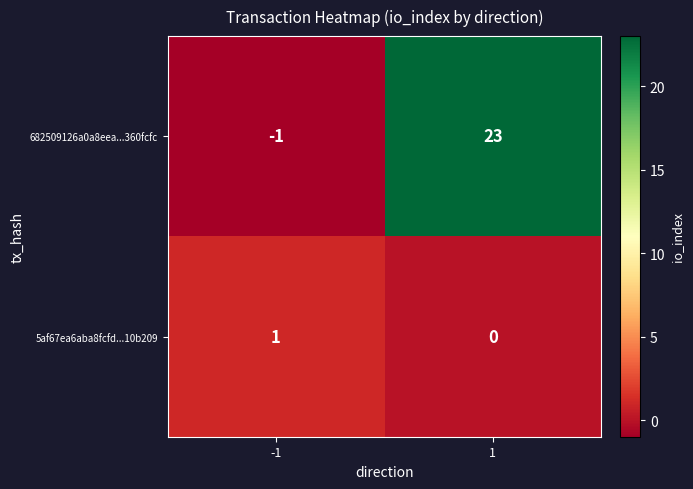

Reading left to right, what are all the values shown in this chart?

682509126a0a8eea...360fcfc: -1=-1	1=23
5af67ea6aba8fcfd...10b209: -1=1	1=0